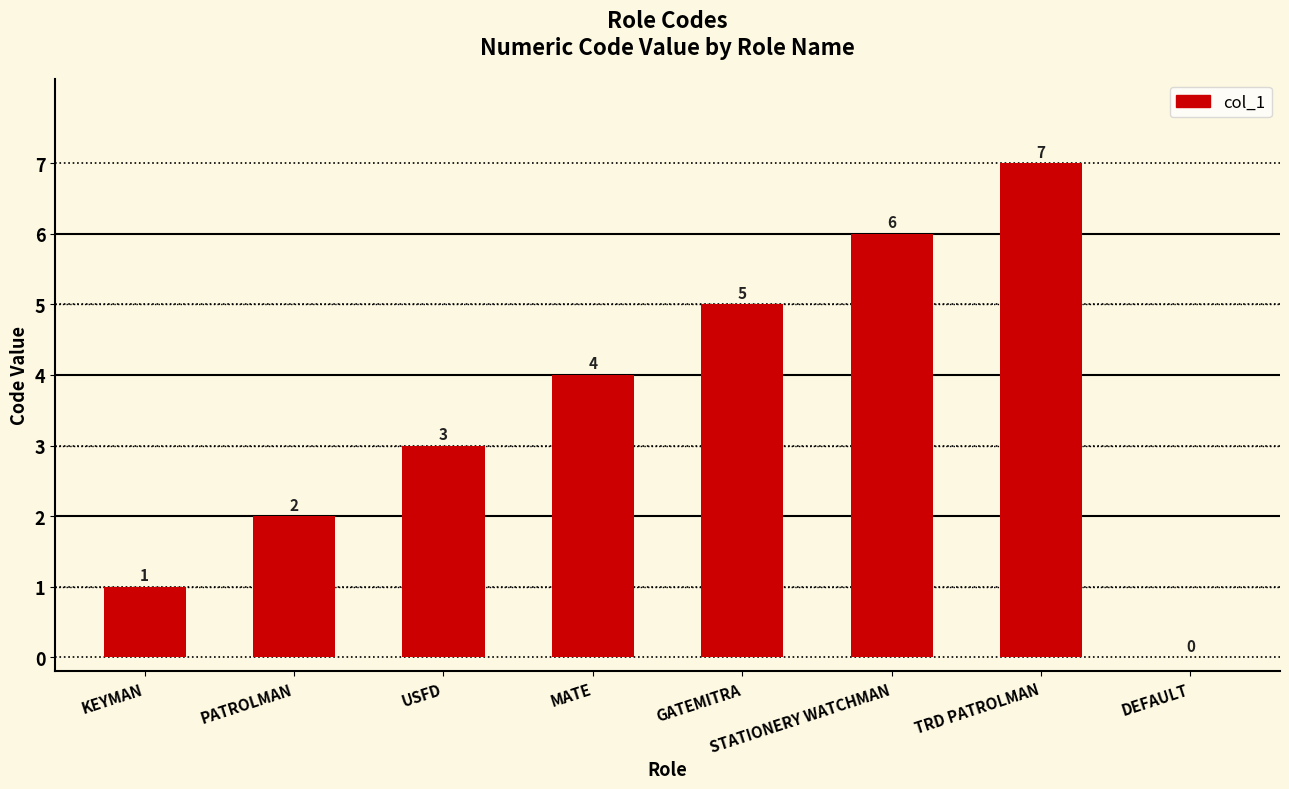

Approximately how many times larger is the value at STATIONERY WATCHMAN compared to PATROLMAN?

3.0